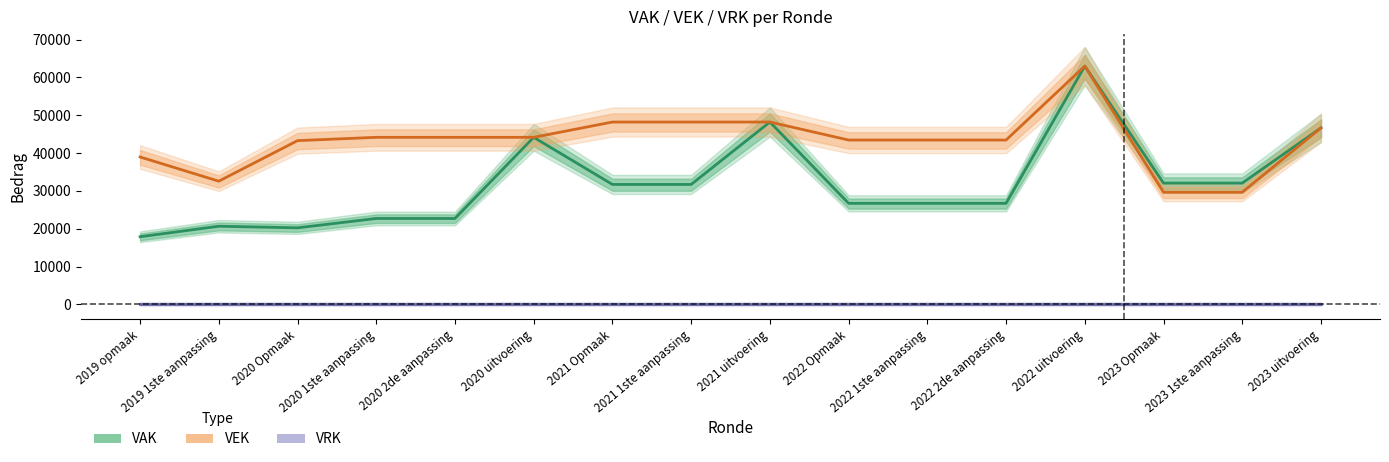

The VRK series shows 0 at 2023 Opmaak. True or false?

True